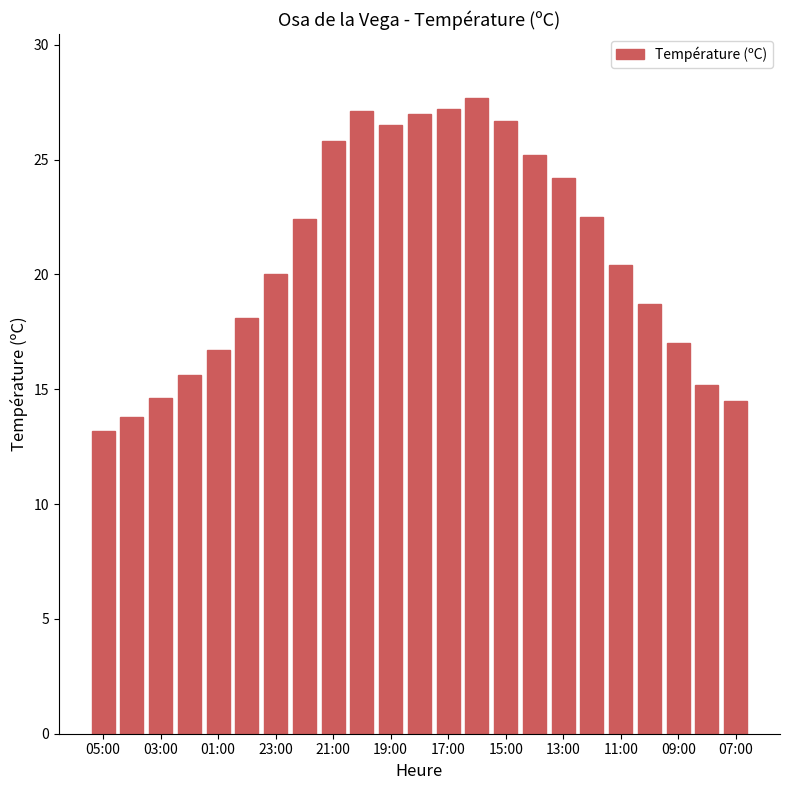

What is the sum of all values?

480.1